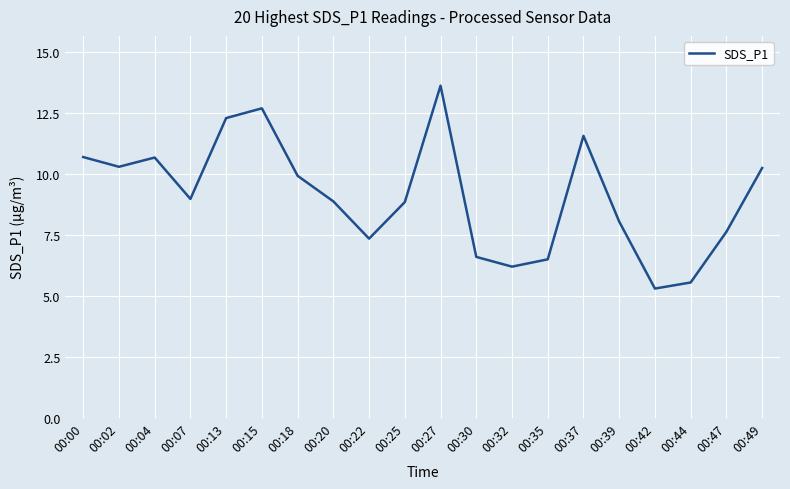

What is the maximum value shown in the chart?

13.6